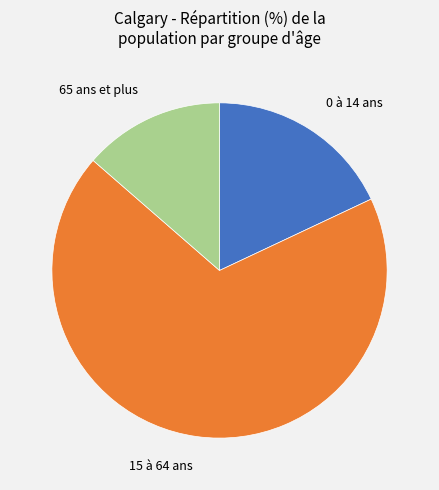

What is the majority slice?

15 à 64 ans